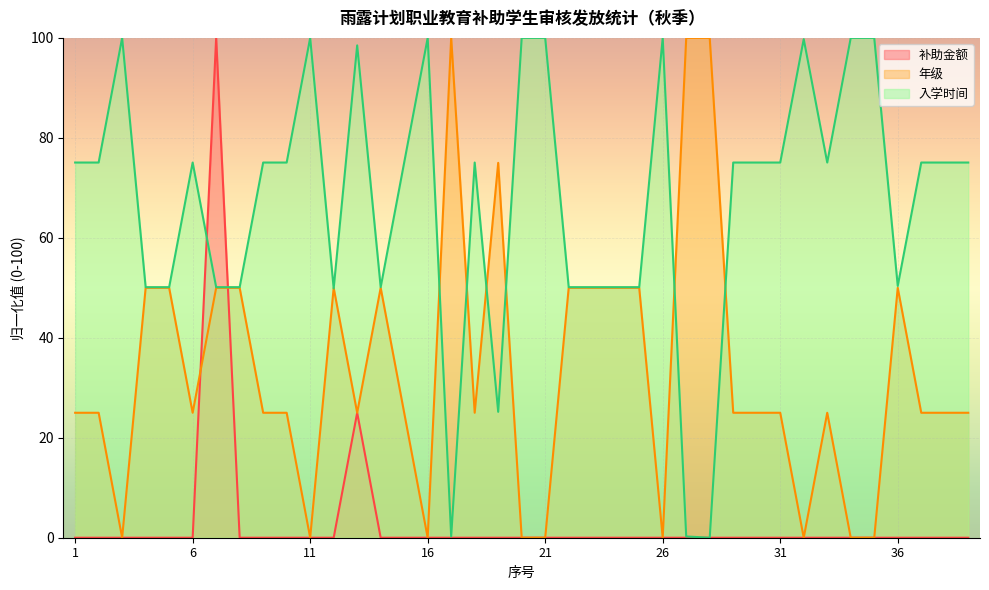

Where is the first local maximum for 年级?

12